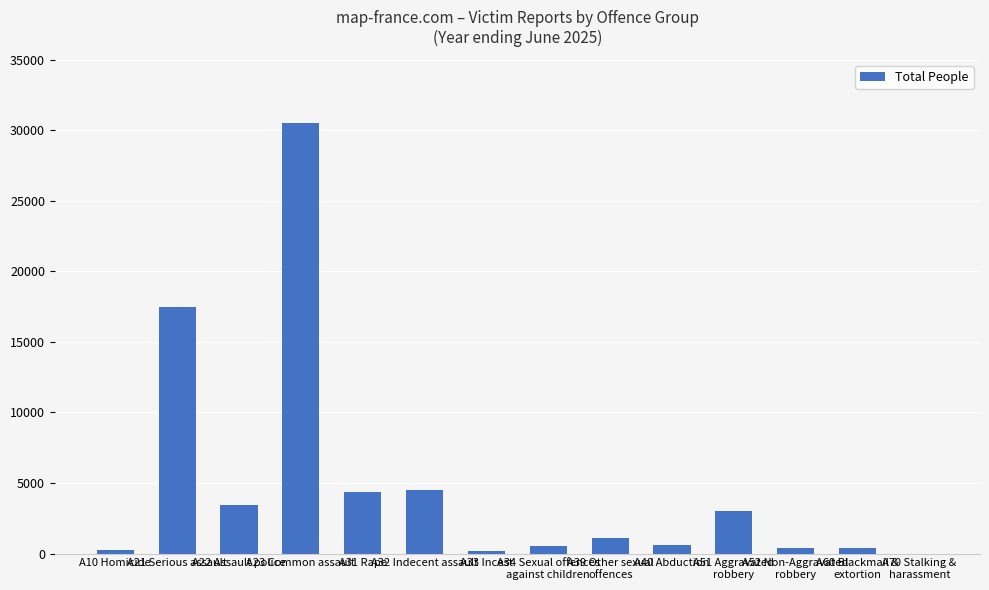

What is the greatest value displayed?

30493